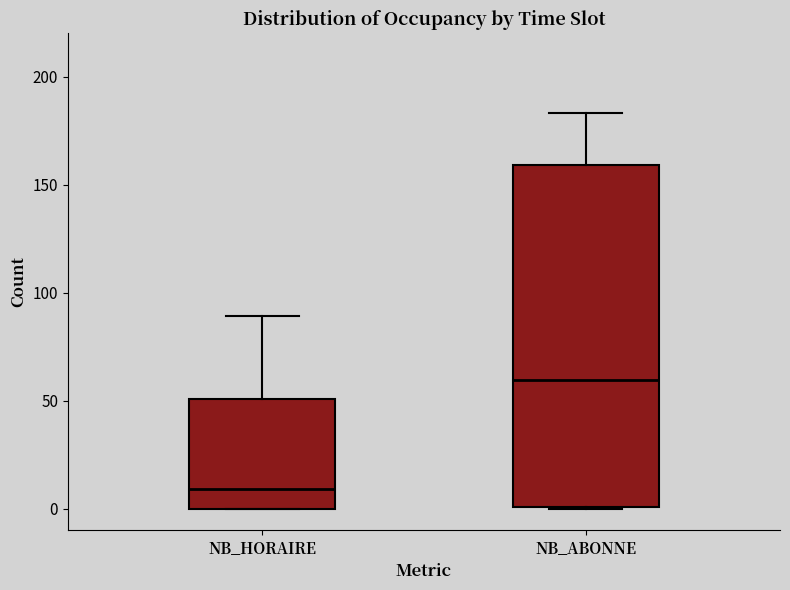

Reading left to right, read every box against the y-axis: the position of its median line, the range the box covers, and the ends of its whiskers. The values are not printed on the chart, so give them approximately, as read against the axis.

NB_HORAIRE: median 10, box 0 to 50, whiskers 0 to 90
NB_ABONNE: median 60, box 0 to 160, whiskers 0 to 185